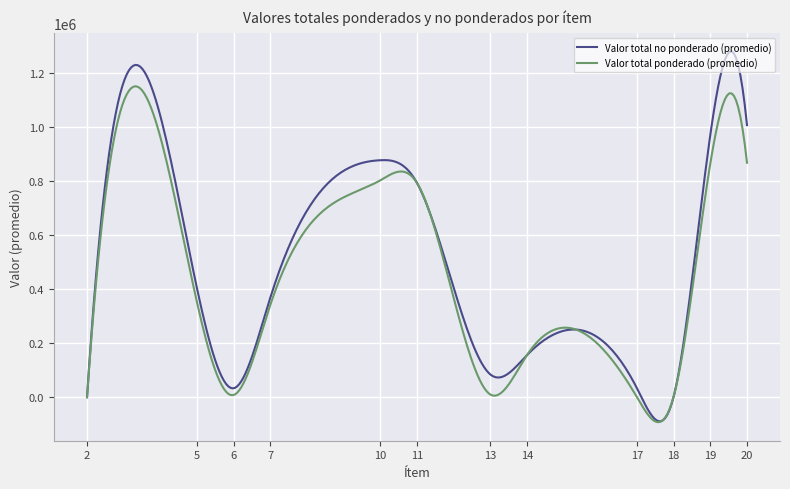

Which series has the widest spread of values?

Valor total no ponderado (promedio)